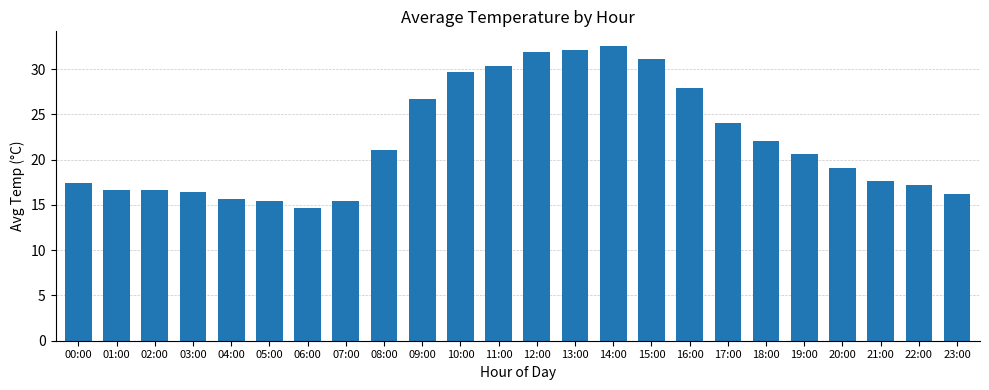

What position from the left is 23:00?

24